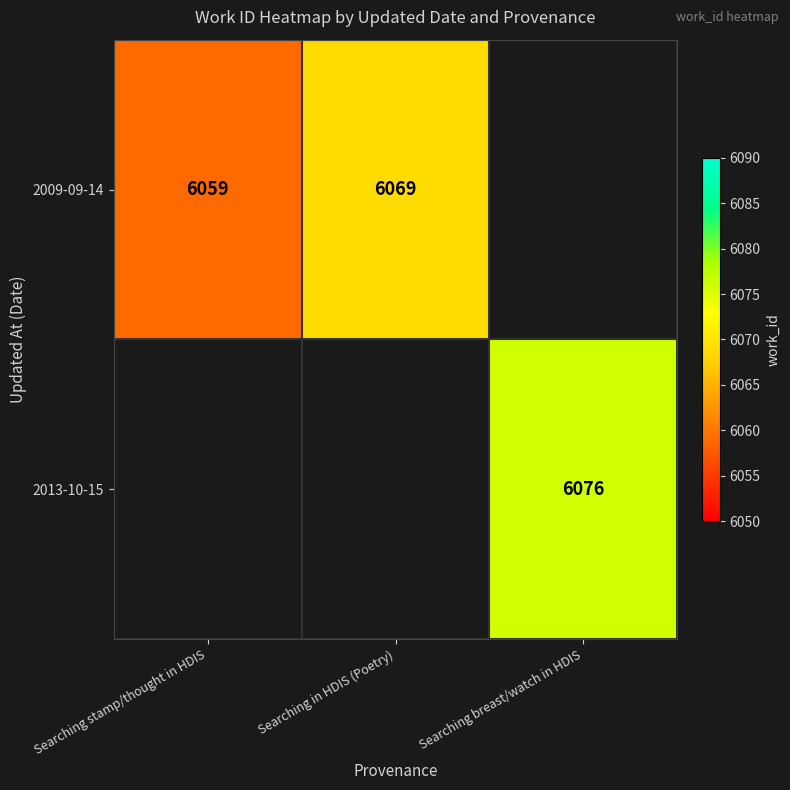

Is the value of 2009-09-14 at Searching stamp/thought in HDIS greater than the value of 2013-10-15 at Searching breast/watch in HDIS?

No